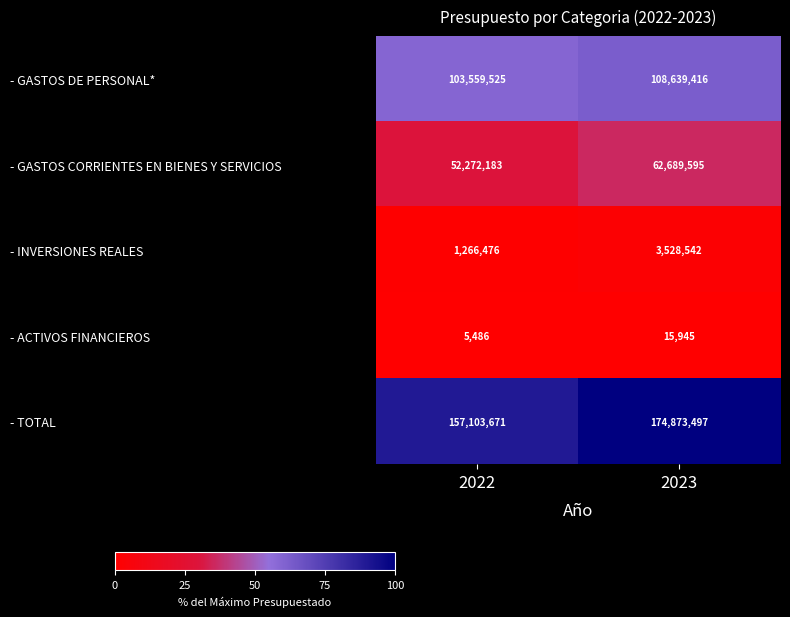

What is the average value of the - GASTOS CORRIENTES EN BIENES Y SERVICIOS series?

57480889